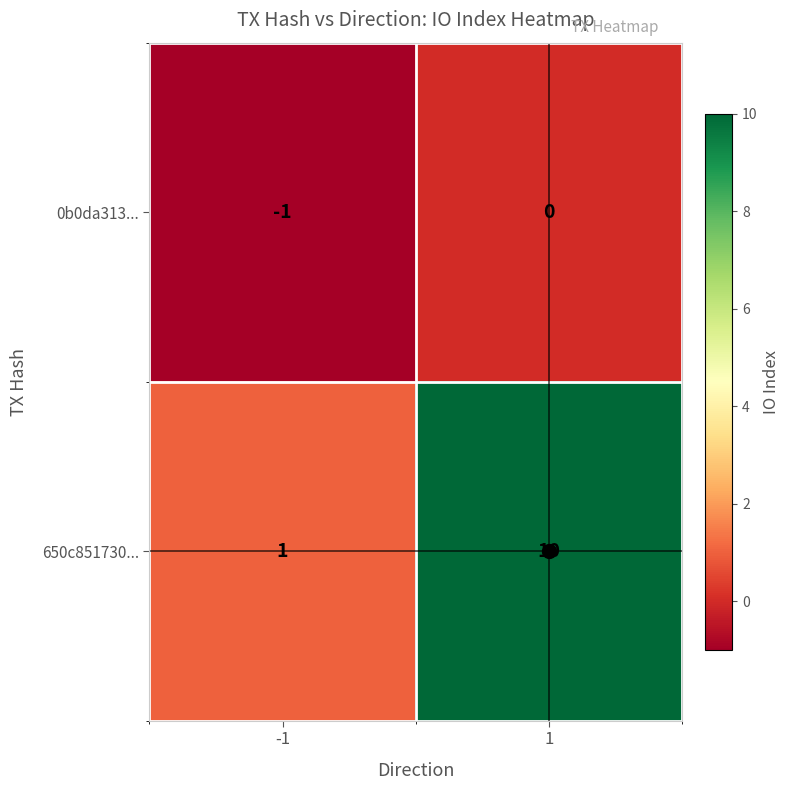

Between -1 and 1, which series saw the biggest shift?

650c851730...